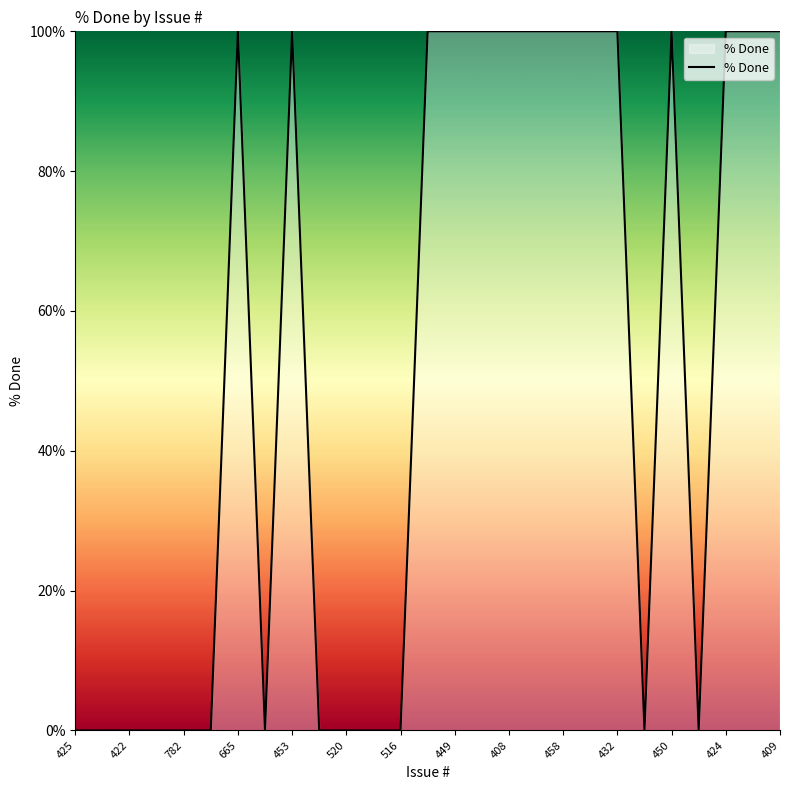

What is the maximum value shown in the chart?

100